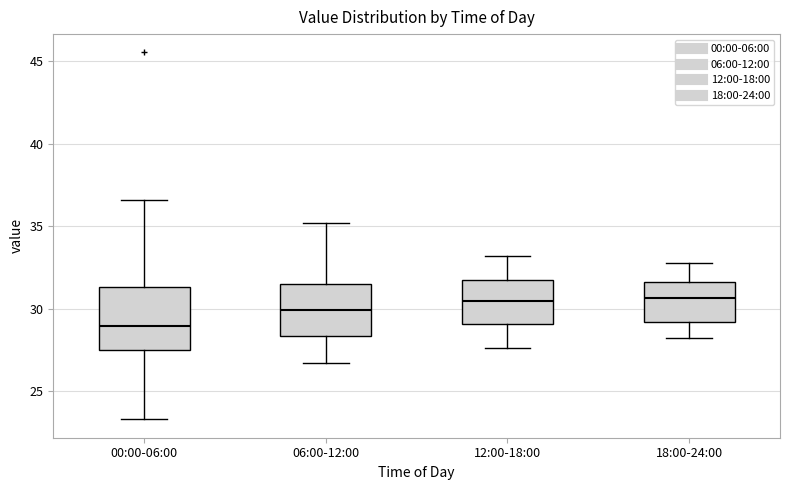

Reading left to right, read every box against the y-axis: the position of its median line, the range the box covers, and the ends of its whiskers. The values are not printed on the chart, so give them approximately, as read against the axis.

00:00-06:00: median 29.0, box 27.5 to 31.5, whiskers 23.5 to 36.5
06:00-12:00: median 30.0, box 28.5 to 31.5, whiskers 26.5 to 35.0
12:00-18:00: median 30.5, box 29.0 to 31.5, whiskers 27.5 to 33.0
18:00-24:00: median 30.5, box 29.0 to 31.5, whiskers 28.0 to 33.0